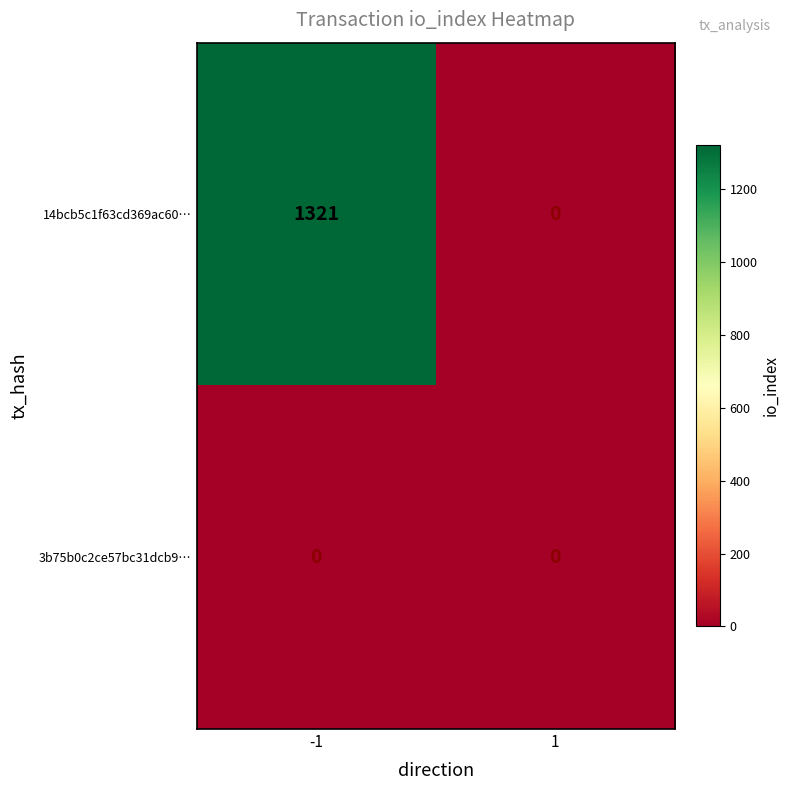

Is it true that 14bcb5c1f63cd369ac60… equals 0 at 1?

True